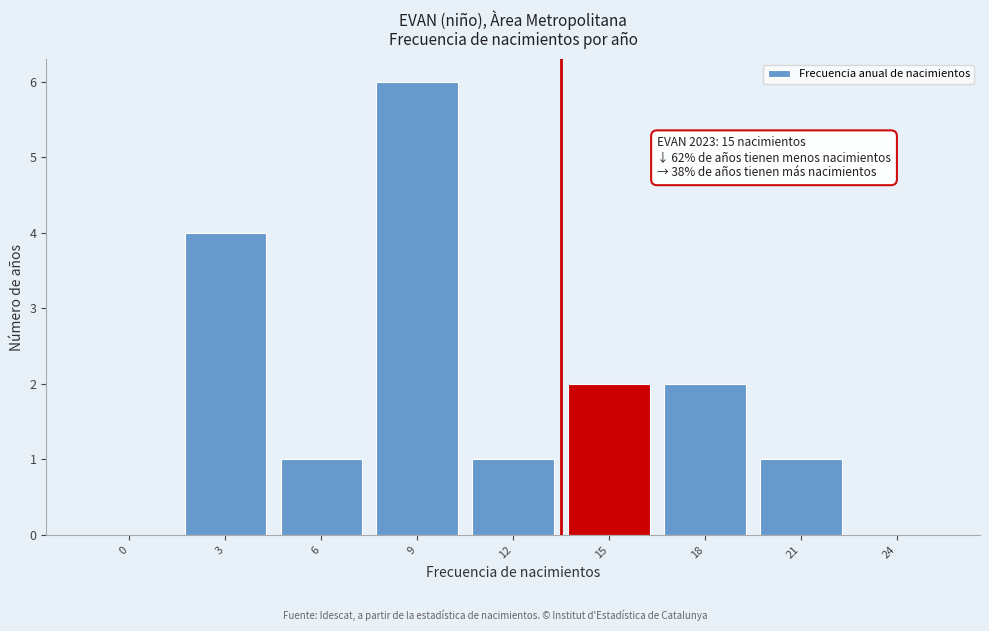

Reading right to left, list all the values displayed in this chart.

24=0	21=1	18=2	15=2	12=1	9=6	6=1	3=4	0=0